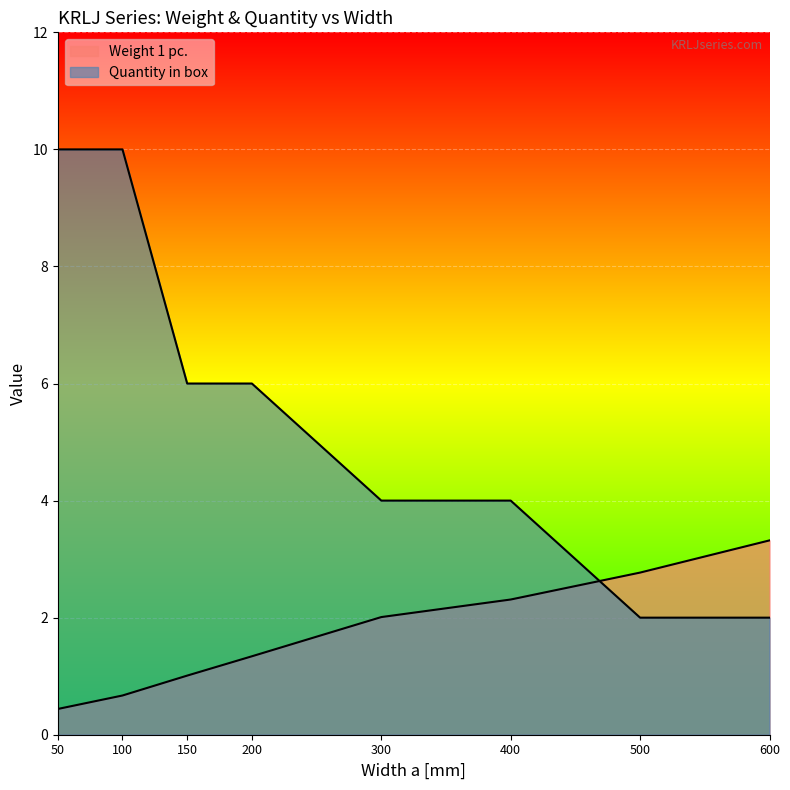

True or false: Quantity in box and Weight 1 pc. intersect in this chart.

True